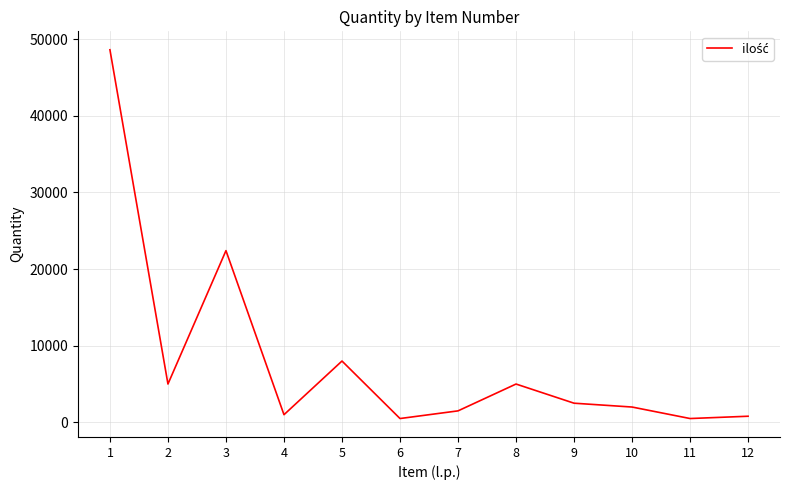

Where is the first local maximum?

3